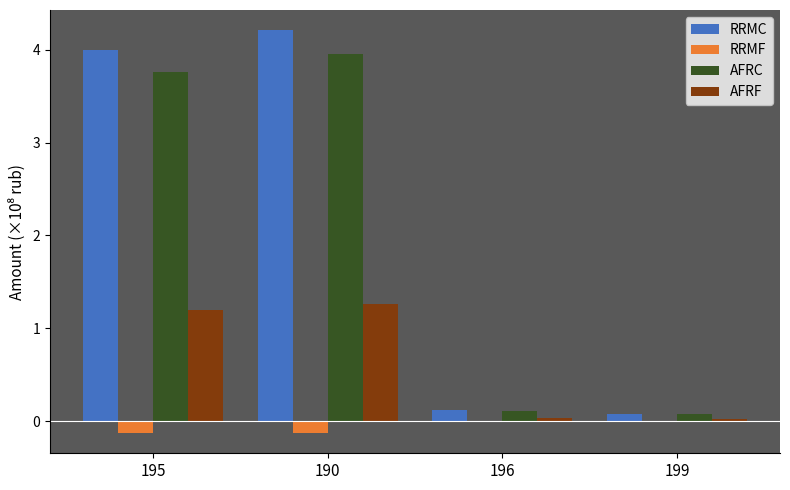

Are the bars grouped side by side (vs. stacked)?

Yes